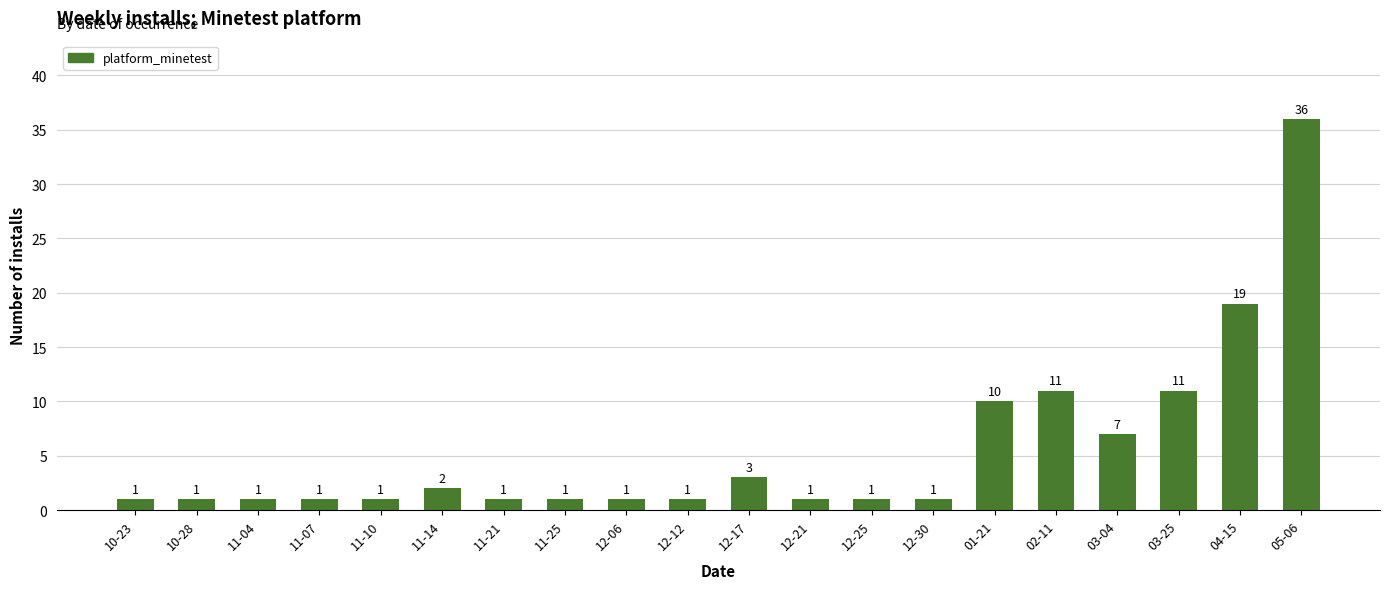

The chart shows a value of 5 at 03-04. True or false?

False